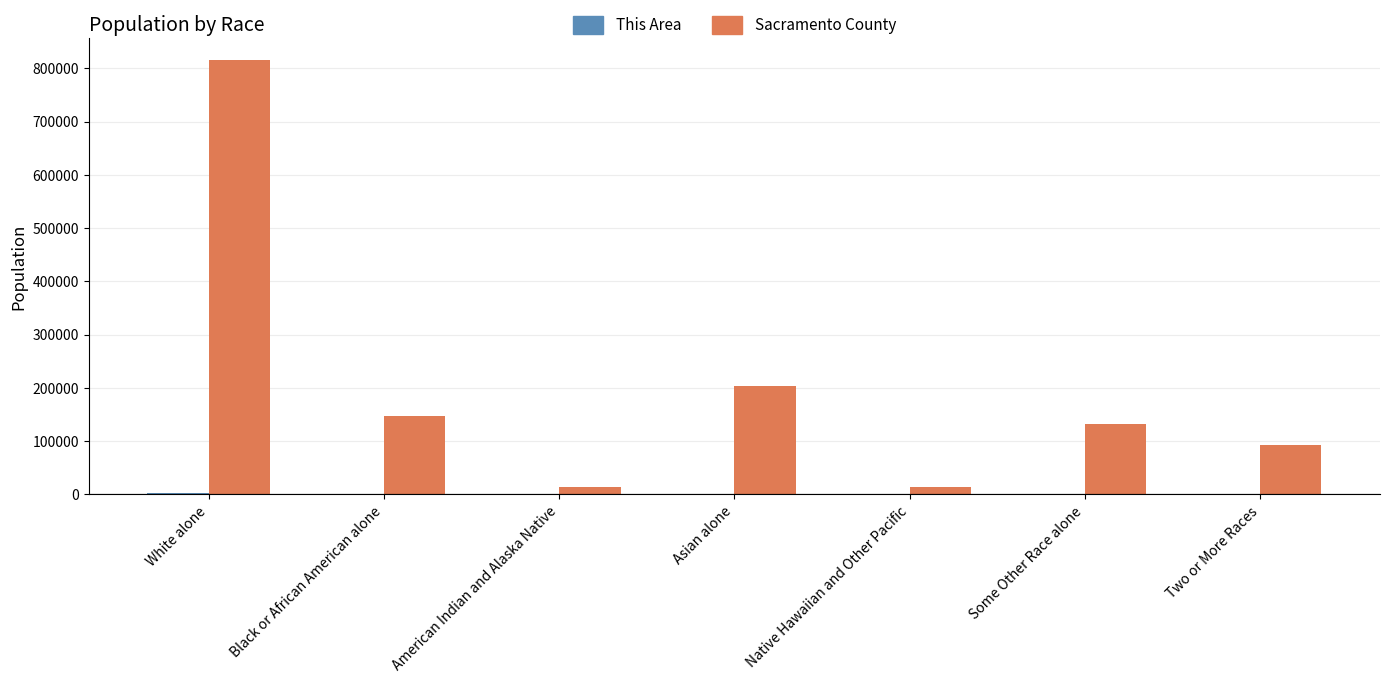

True or false: Sacramento County has a value of 167168 at Two or More Races.

False